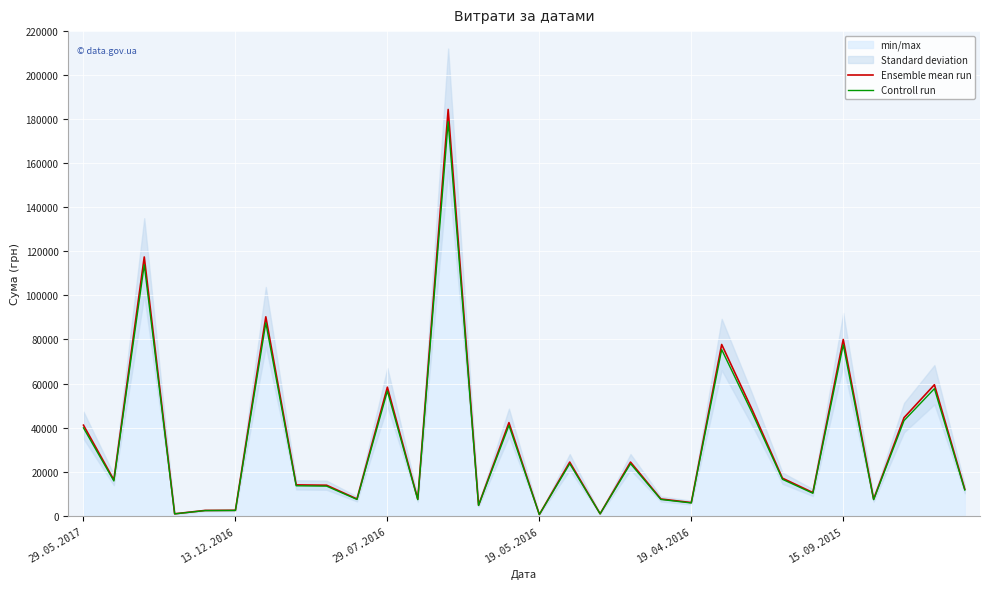

List the series in order of their peak value, lowest first.

Controll run, Ensemble mean run